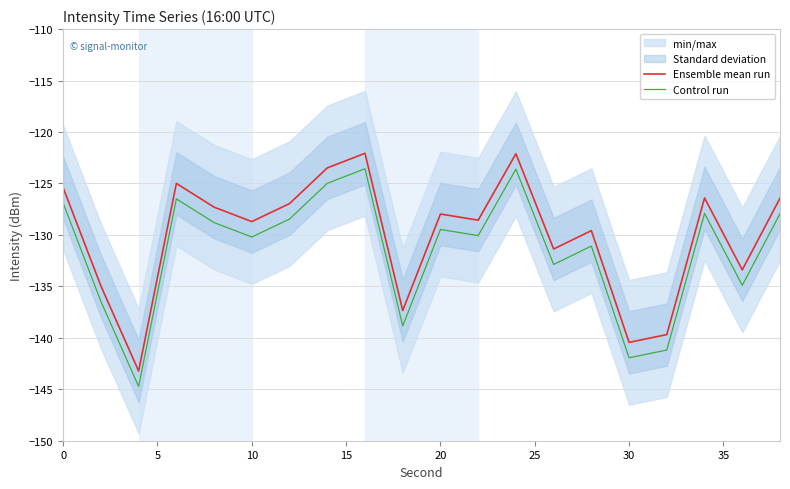

Which series has the largest total across all categories?

Ensemble mean run